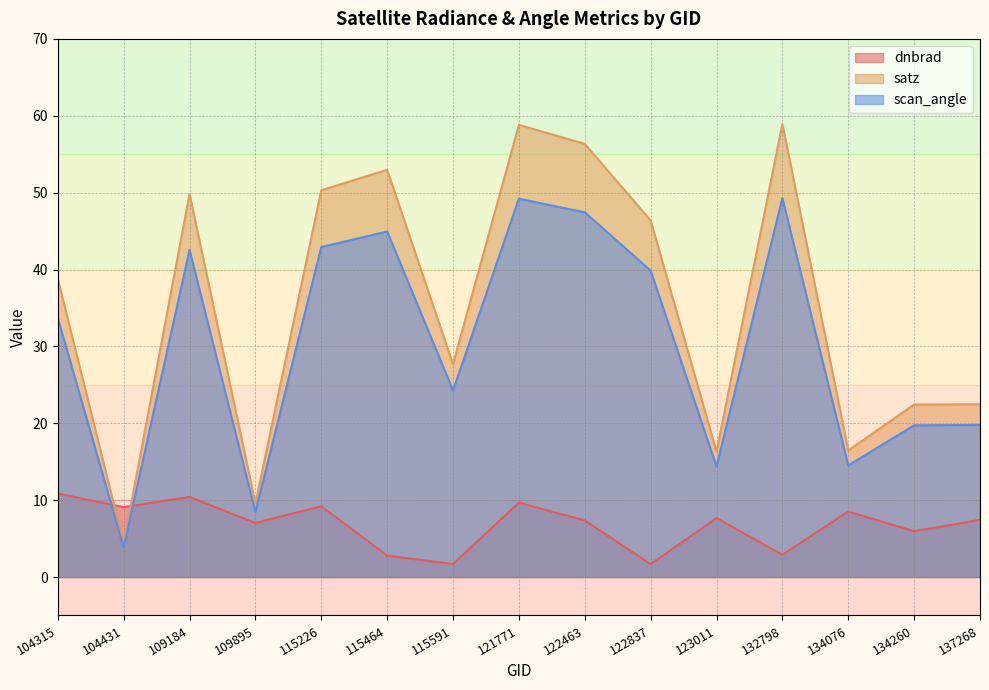

The dnbrad series shows 8.5 at 134076. True or false?

True